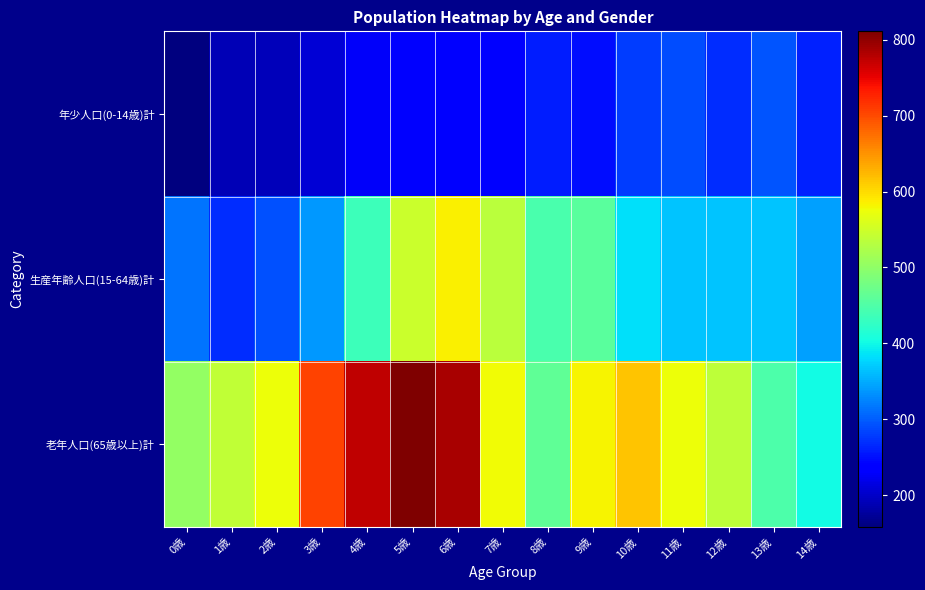

Which series has the largest range (max minus min)?

老年人口(65歳以上)計